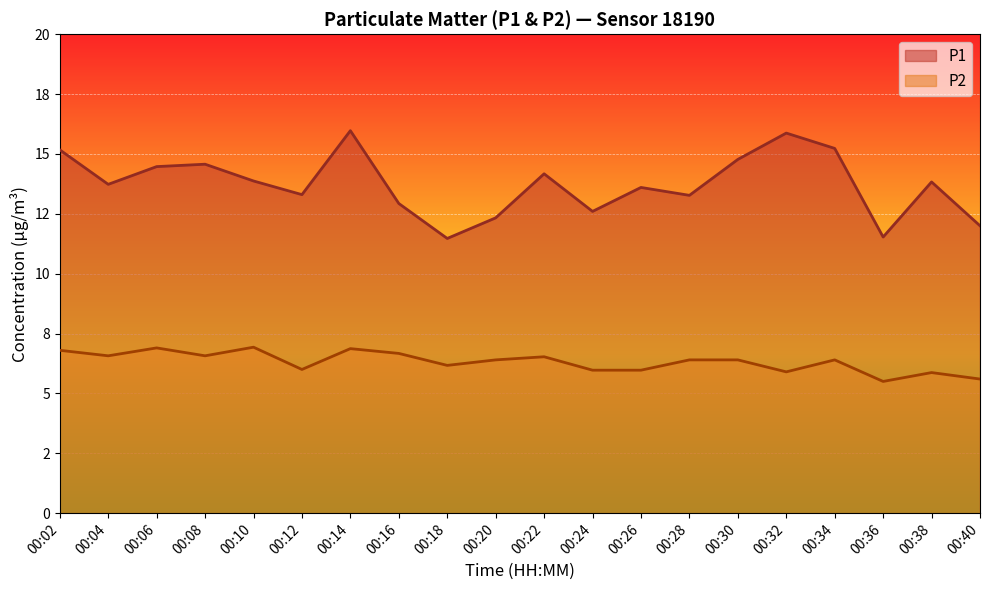

Is it true that P2 equals 5.9 at 00:32?

True